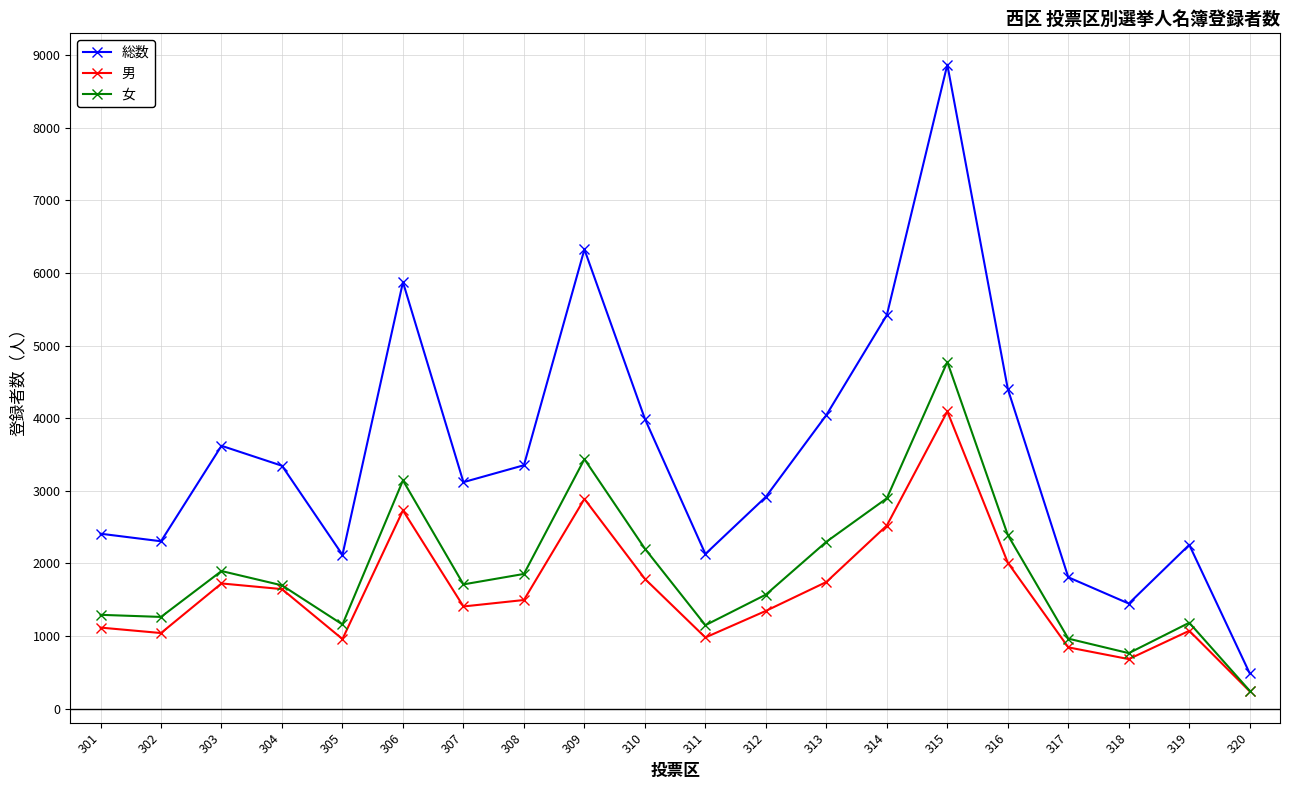

At which category is the sum across all series the highest?

315